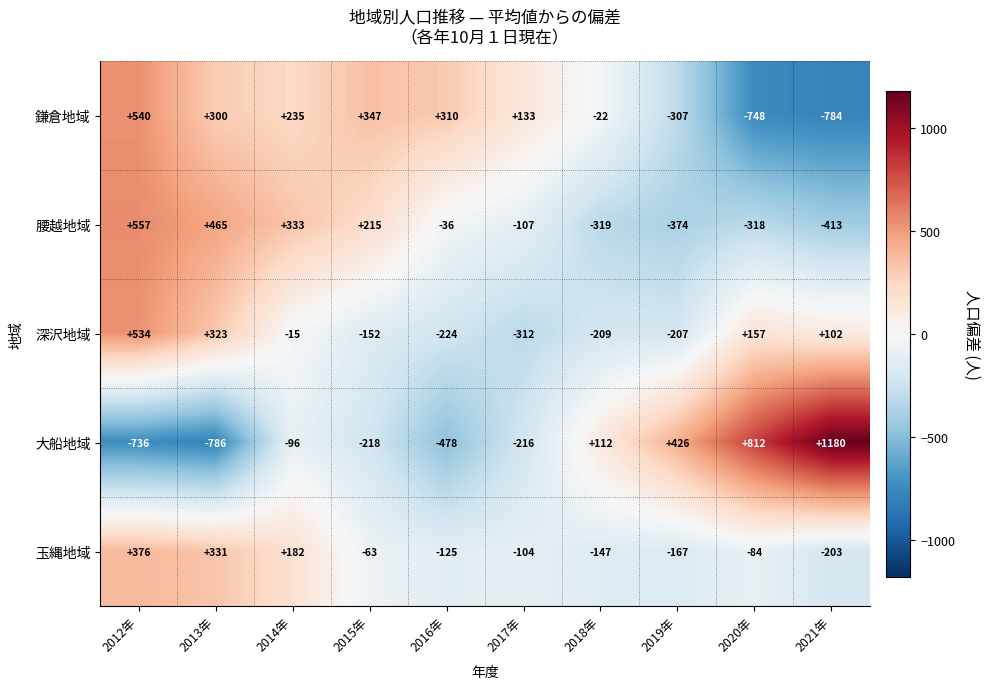

Rank the series by their maximum value, from lowest to highest.

玉縄地域, 深沢地域, 鎌倉地域, 腰越地域, 大船地域